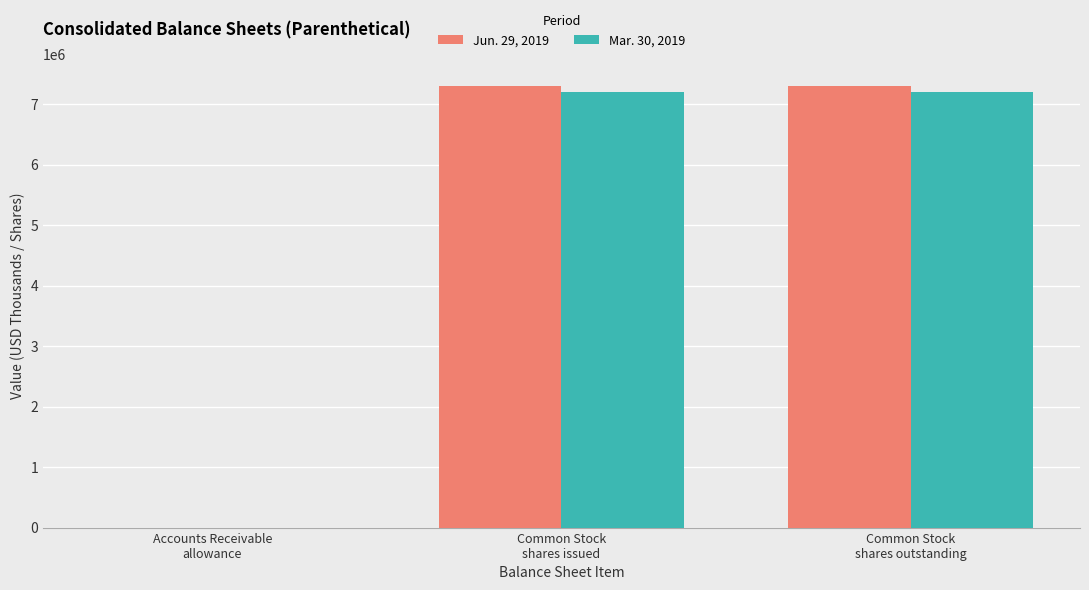

What is the maximum value shown in the chart?

7303664